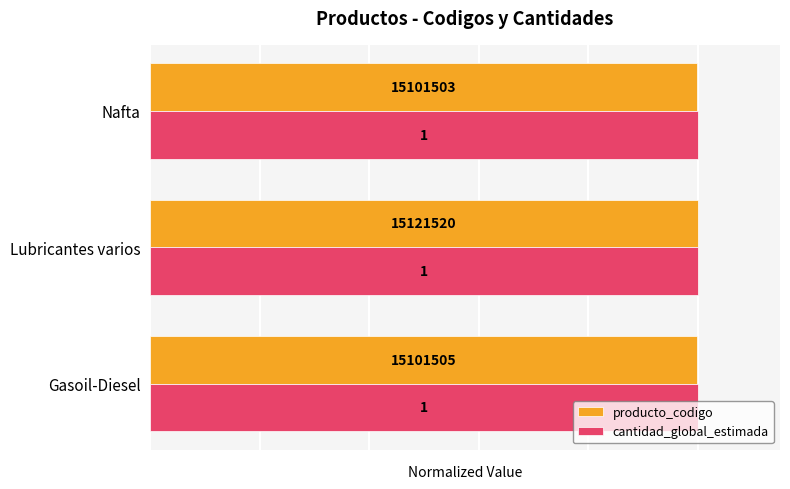

Count the producto_codigo values in the range 0 to 1.

3